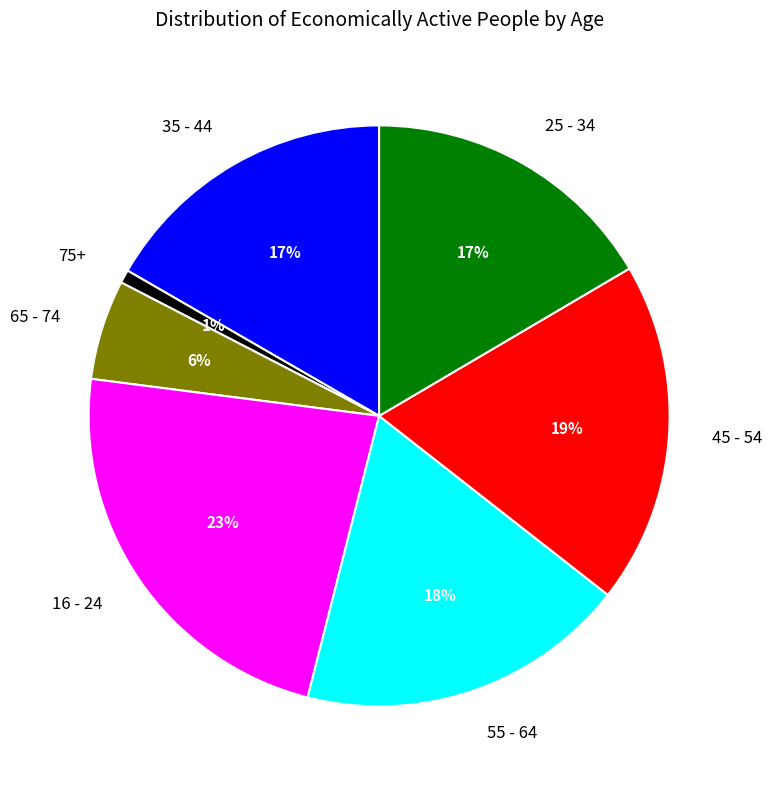

Which category has the biggest portion of the pie?

16 - 24